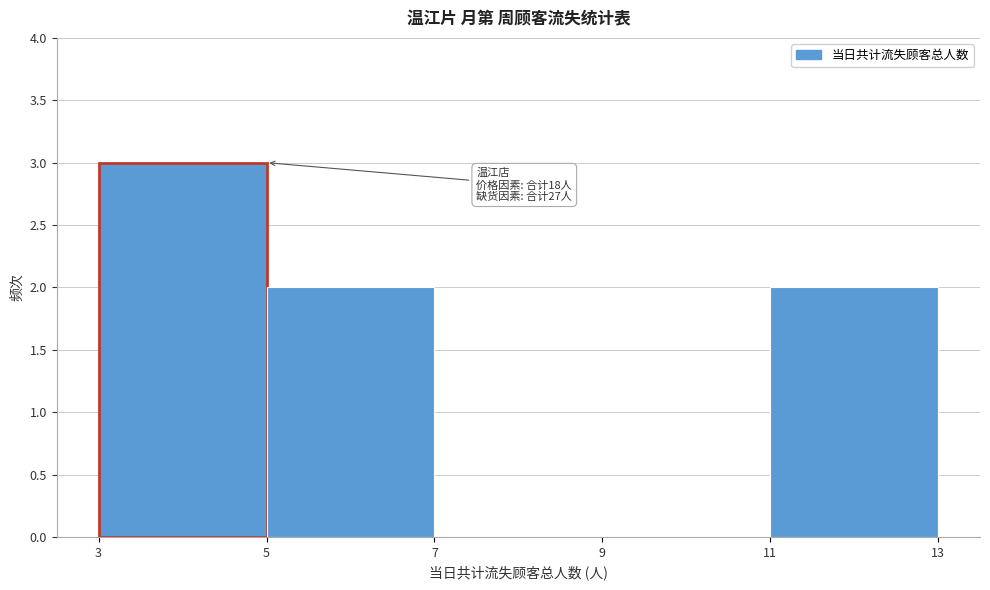

Over which range of the x-axis is the bar tallest?

3 to 5